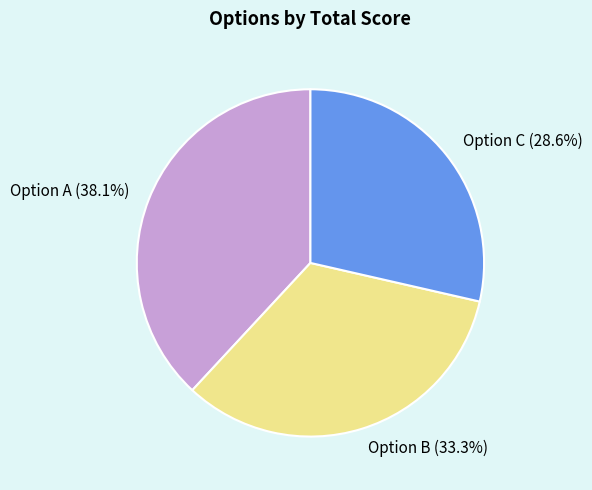

To the nearest percent, what is the average slice percentage?

33%